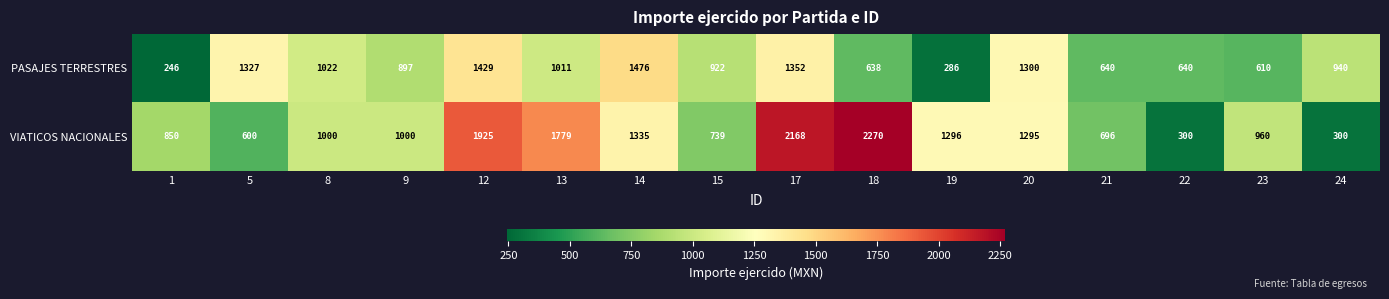

What is the difference between the maximum and second lowest values in the PASAJES TERRESTRES series?

1190